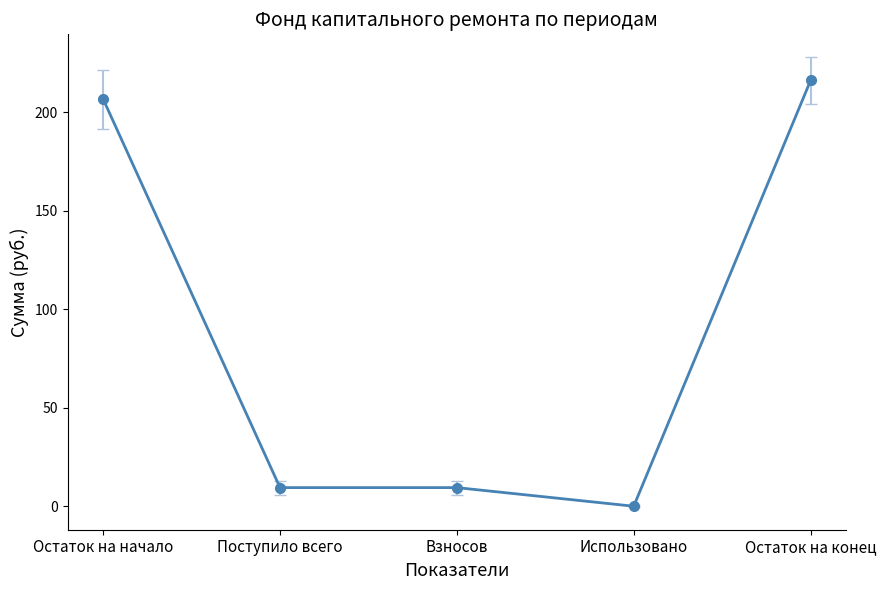

What is the change in value from Поступило всего to Использовано?

-9.4